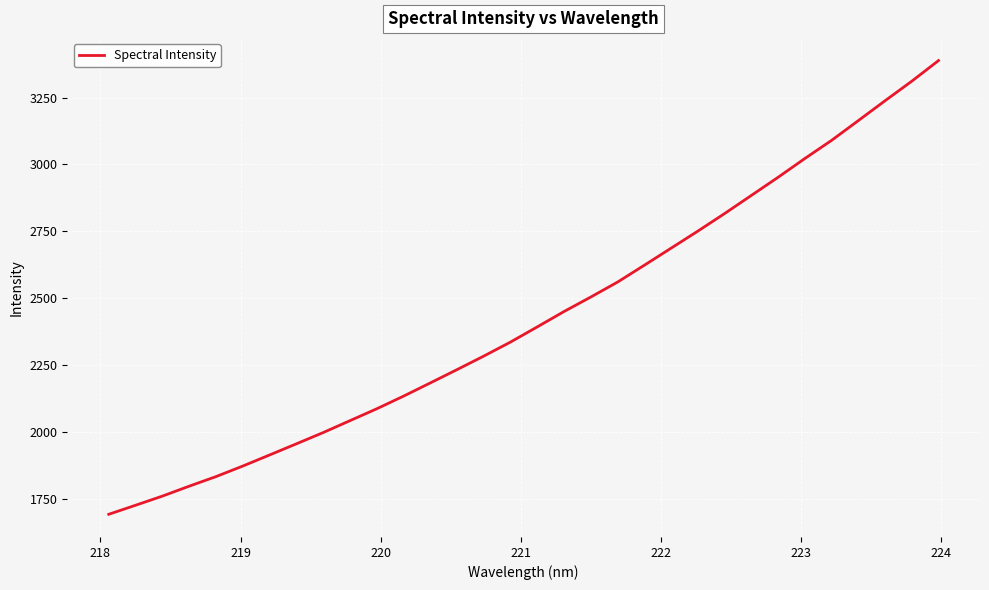

What is the minimum value shown in the chart?

1691.9